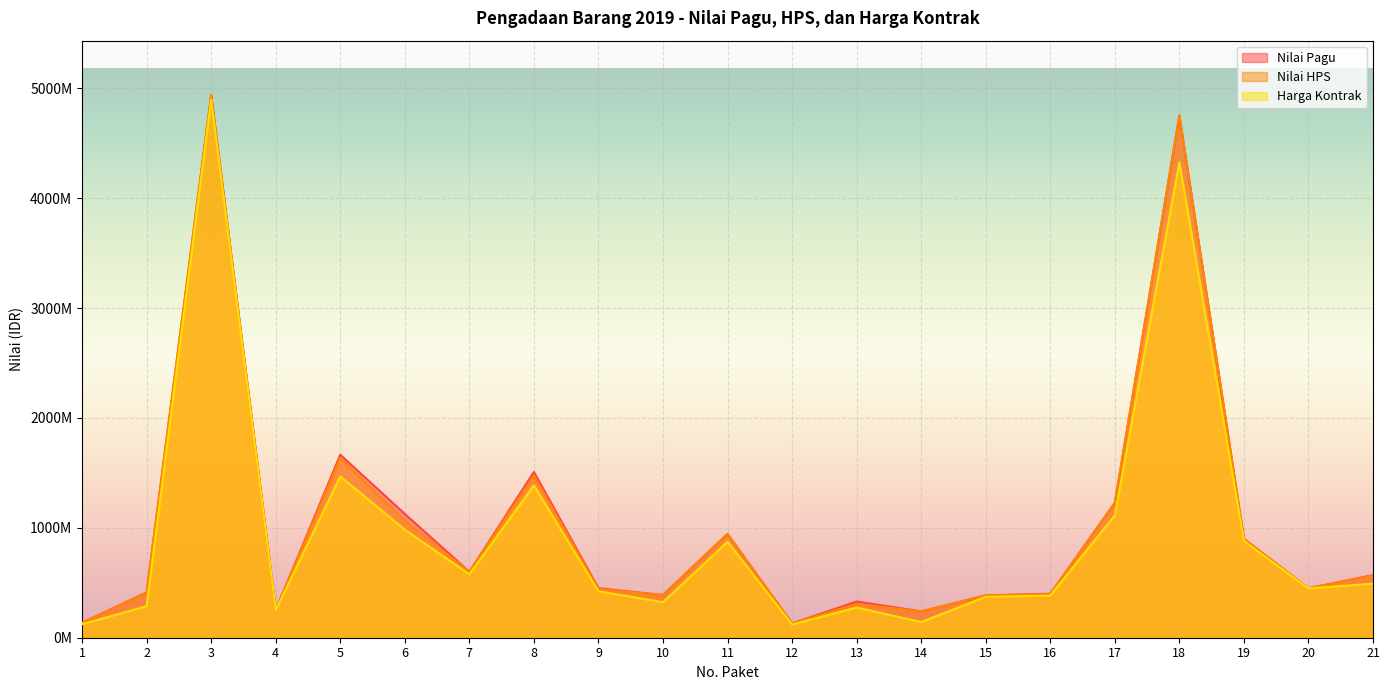

Reading right to left, list all the values displayed in this chart.

Nilai Pagu: 21=570000000.0	20=450000000.0	19=900000000.0	18=4752017000.0	17=1227950000.0	16=400000000.0	15=385212850.0	14=240000000.0	13=330000000.0	12=130000000.0	11=945000000.0	10=388800000.0	9=450690000.0	8=1508930500.0	7=600400000.0	6=1126812500.0	5=1665000000.0	4=252790750.0	3=4940100000.0	2=412500000.0	1=136500000.0
Nilai HPS: 21=565501200.0	20=450000000.0	19=900000000.0	18=4752017000.0	17=1227700000.0	16=396000000.0	15=385212850.0	14=239800000.0	13=308000000.0	12=129470000.0	11=945000000.0	10=388766400.0	9=442293905.7	8=1475871567.8	7=600234250.0	6=1065350000.0	5=1634930000.0	4=249994800.0	3=4940093598.0	2=410795000.0	1=134755500.0
Harga Kontrak: 21=492085000.0	20=448500000.0	19=879980000.0	18=4327114770.0	17=1113310000.0	16=383570000.0	15=371981500.0	14=143000000.0	13=275000000.0	12=120000000.0	11=873400000.0	10=323320800.0	9=423451000.0	8=1385282000.0	7=577054500.0	6=983400000.0	5=1468500000.0	4=249785250.0	3=4896936000.0	2=287677500.0	1=122980000.0